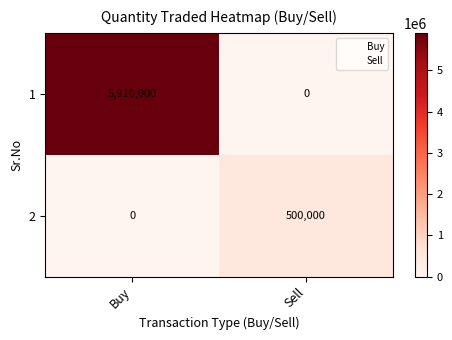

Which series has the largest total across all categories?

1